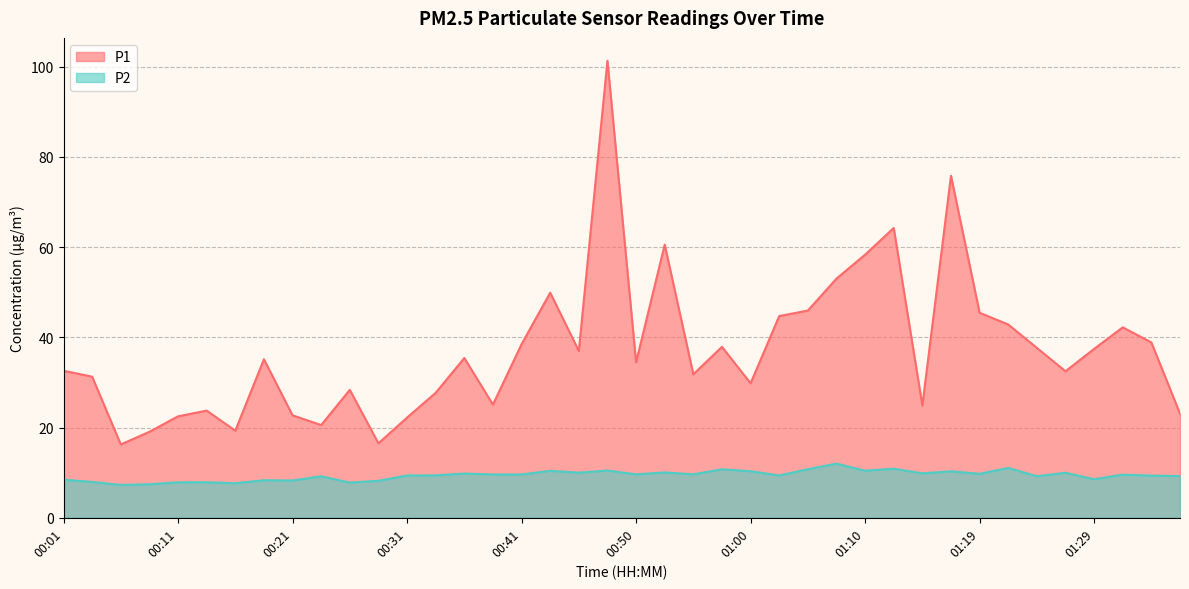

How many data points in P2 are above 9?

28